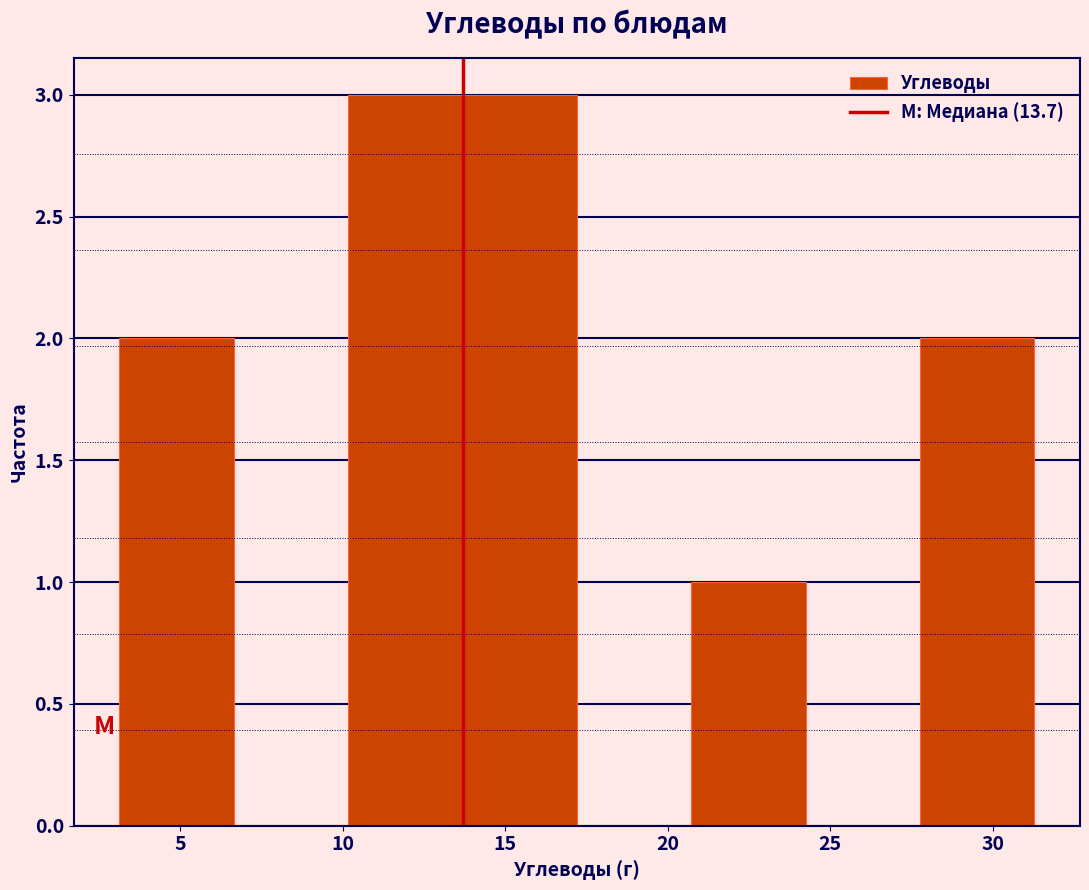

How tall is the bar that spans 20.5 to 24.0 on the x-axis? Neither the bar edges nor the heights are printed on the chart, so give them approximately, as read against the axes.

1